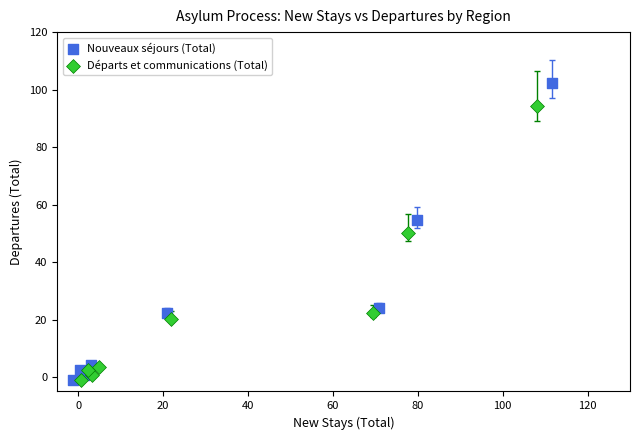

Which series reaches the maximum Y coordinate?

Nouveaux séjours (Total)